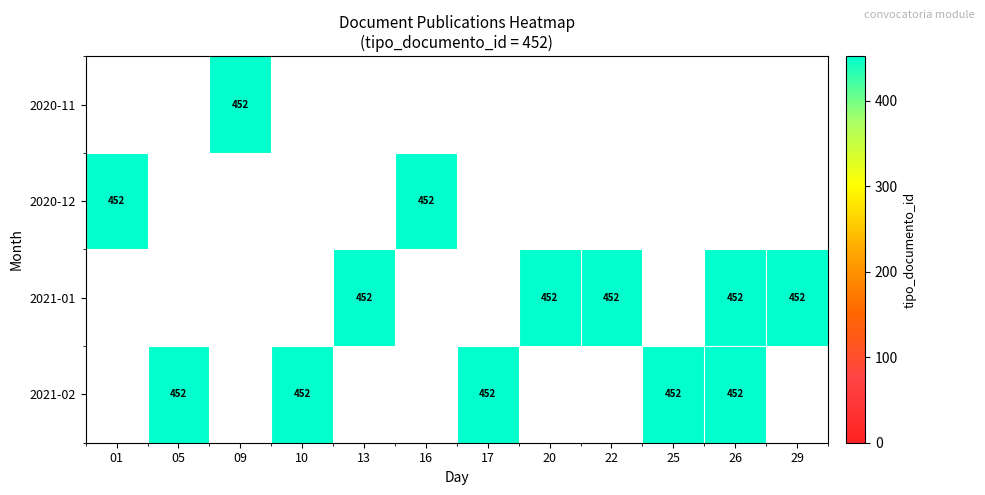

Is it true that 2021-02 equals 788 at 26?

False